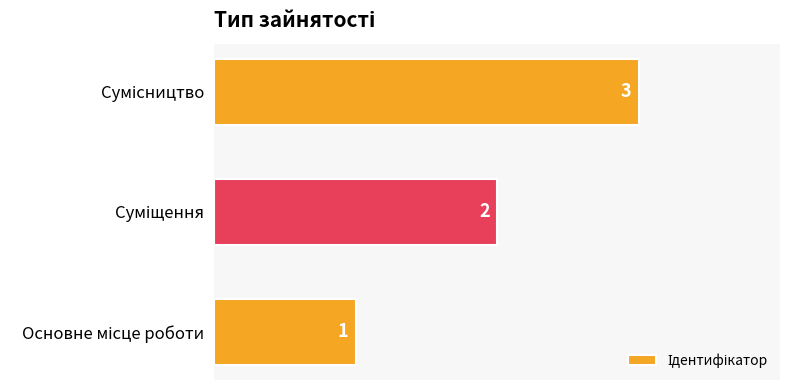

What is the maximum value shown in the chart?

3